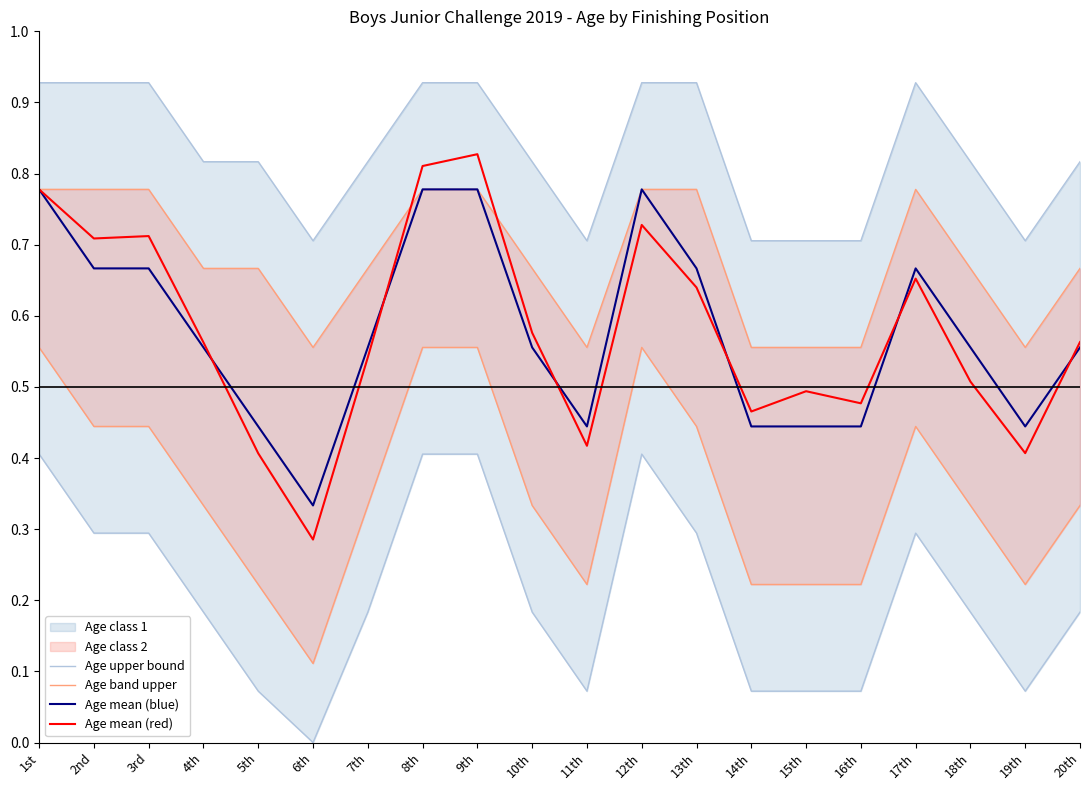

Which label corresponds to the smallest value in the chart?

6th